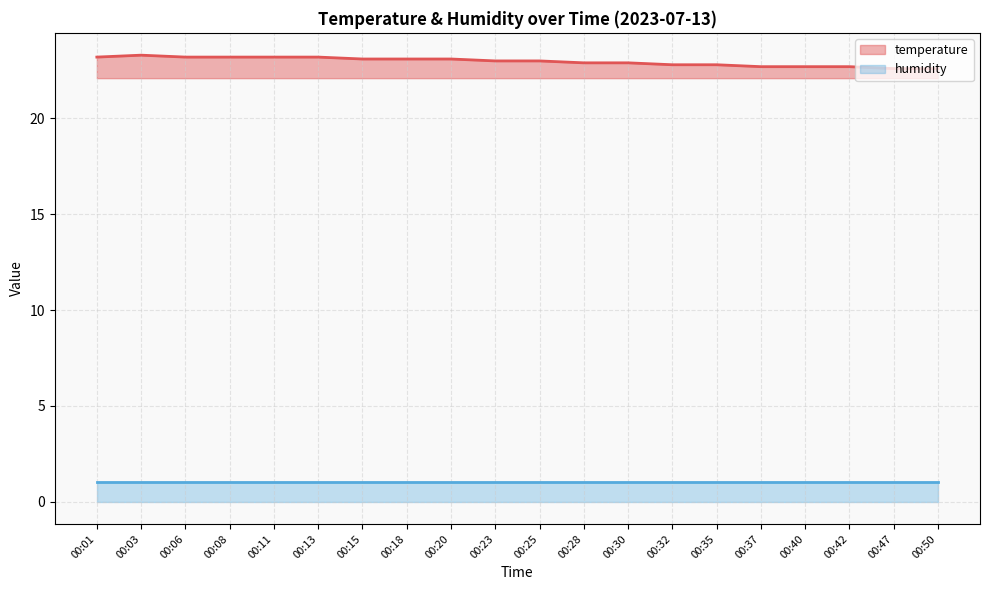

List the labels in order of value, smallest first.

00:47, 00:50, 00:37, 00:40, 00:42, 00:32, 00:35, 00:28, 00:30, 00:23, 00:25, 00:15, 00:18, 00:20, 00:01, 00:06, 00:08, 00:11, 00:13, 00:03